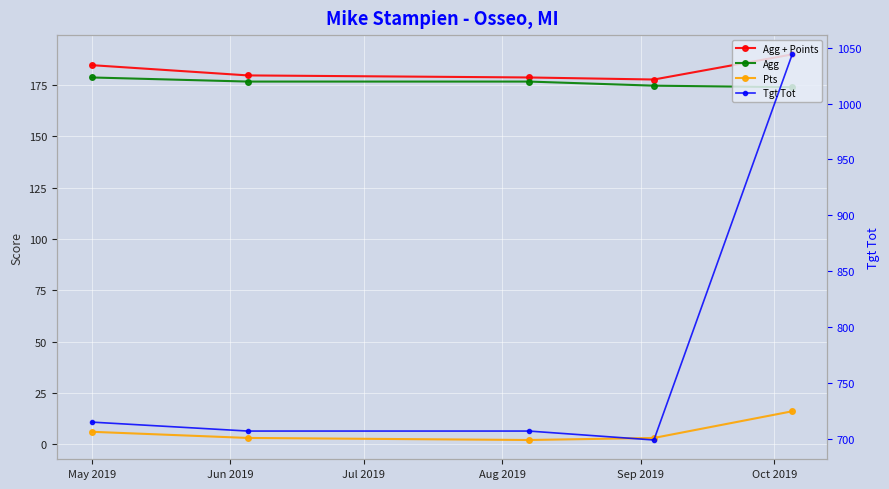

Which series changed the most between Aug 2019 and Sep 2019?

Tgt Tot